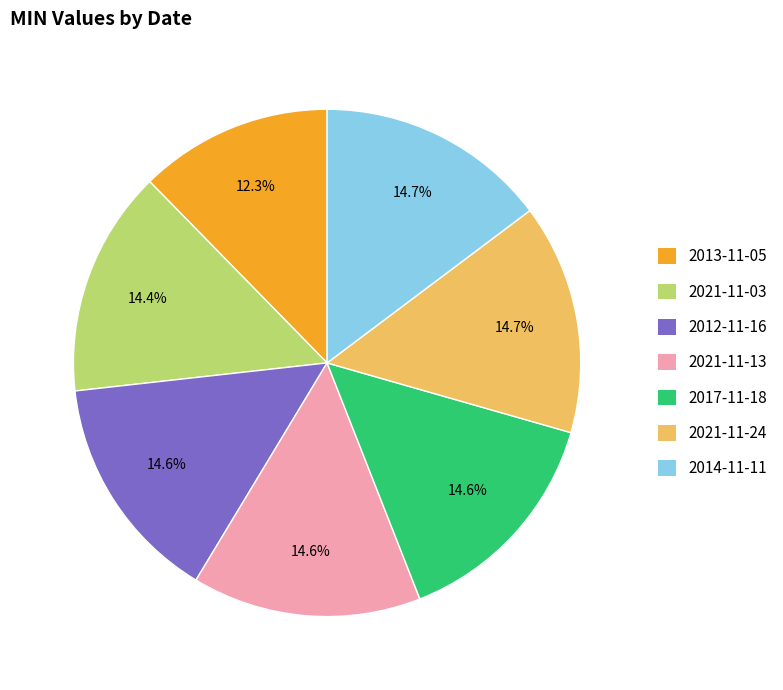

Approximately how many times larger is the value at 2013-11-05 compared to 2014-11-11?

0.8